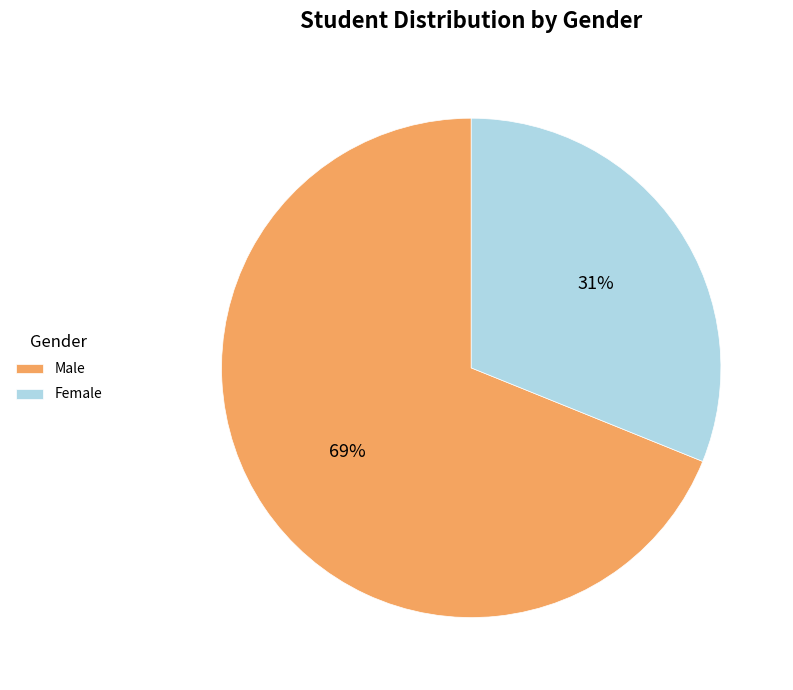

Count the number of slices in the pie.

2